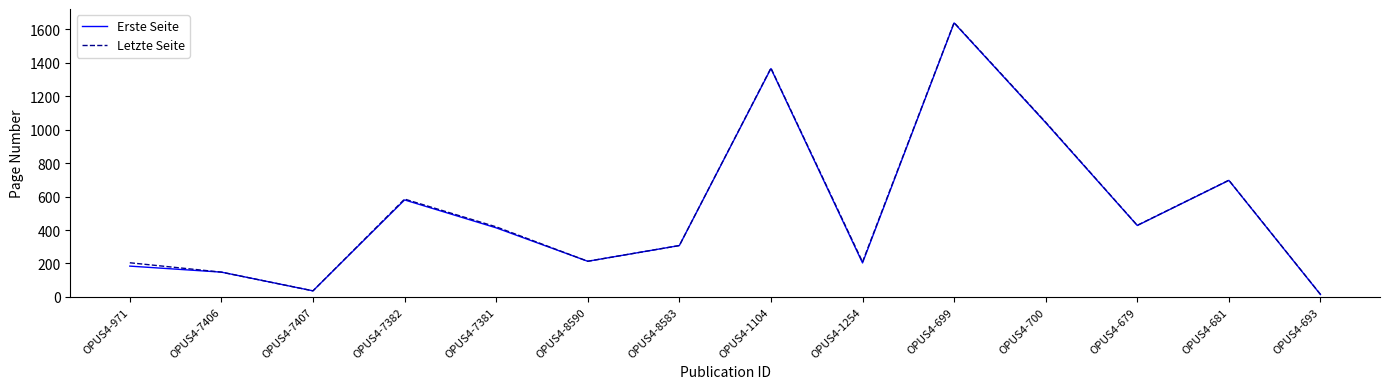

Where does the Letzte Seite series first go above 419?

OPUS4-7382